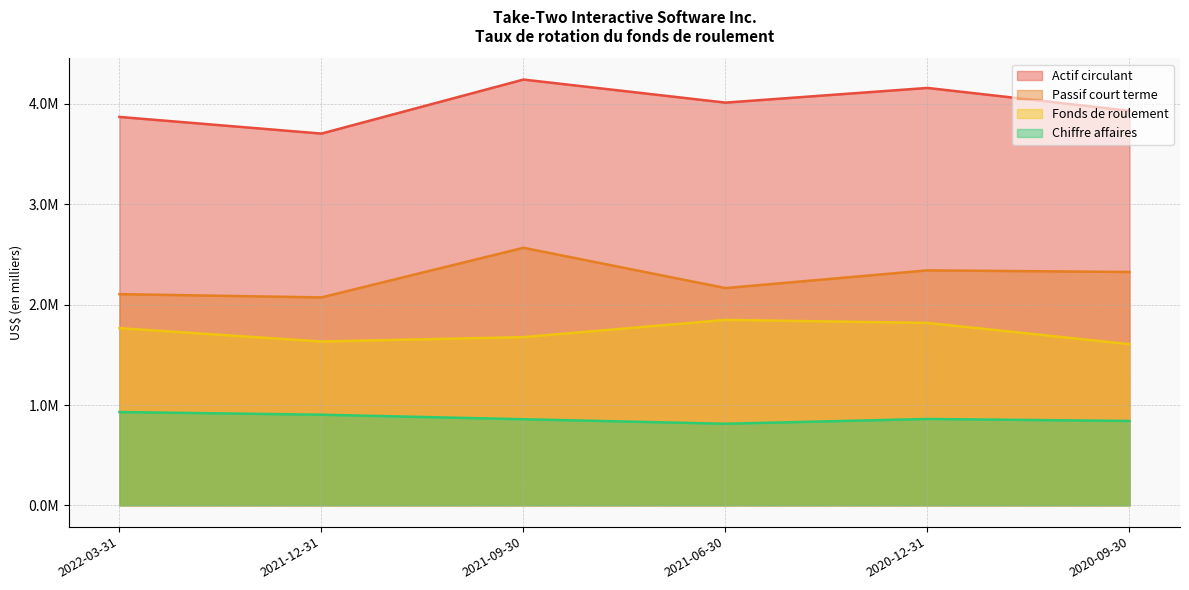

True or false: Chiffre affaires has more than 1 points higher than both neighbors.

False